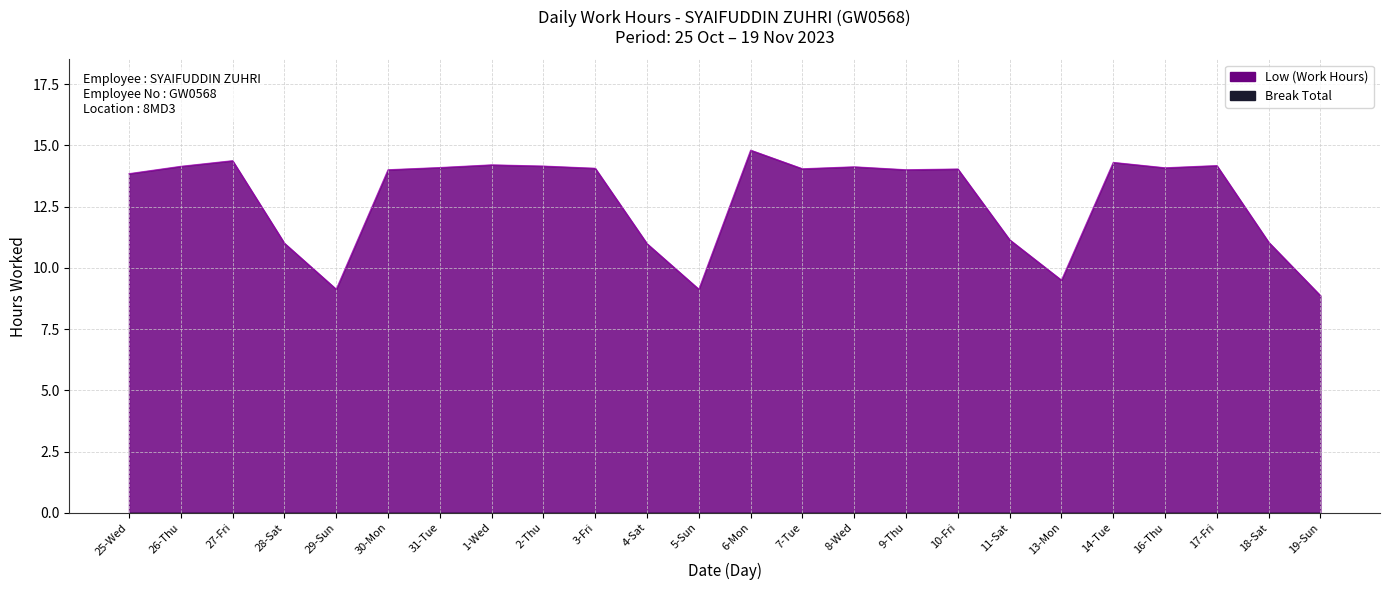

What position from the right is 31-Tue?

18